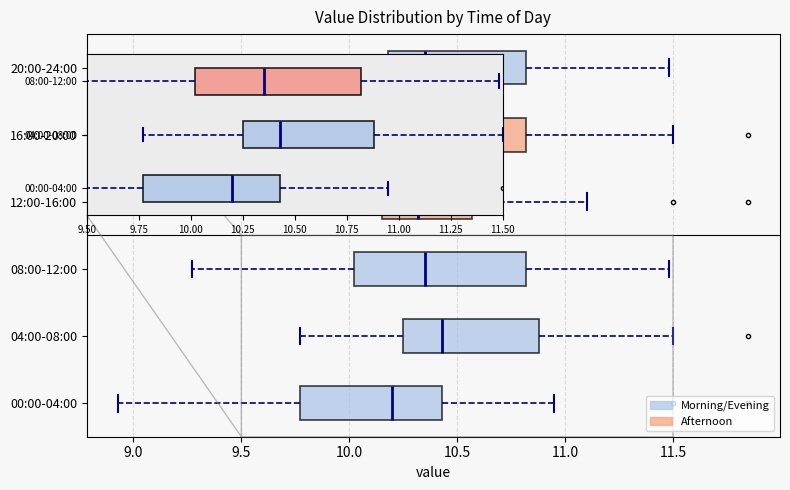

Reading bottom to top, read every box against the x-axis: the position of its median line, the range the box covers, and the ends of its whiskers. The values are not printed on the chart, so give them approximately, as read against the axis.

00:00-04:00: median 10.20, box 9.75 to 10.45, whiskers 8.95 to 10.95
04:00-08:00: median 10.45, box 10.25 to 10.90, whiskers 9.75 to 11.50
08:00-12:00: median 10.35, box 10.00 to 10.80, whiskers 9.25 to 11.50
12:00-16:00: median 10.30, box 10.15 to 10.55, whiskers 9.75 to 11.10
16:00-20:00: median 10.45, box 10.20 to 10.80, whiskers 9.70 to 11.50
20:00-24:00: median 10.35, box 10.20 to 10.80, whiskers 9.25 to 11.50